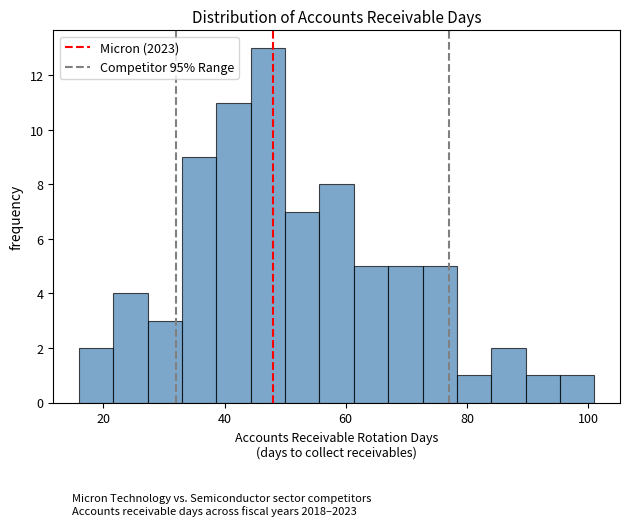

Around what value on the x-axis is the tallest bar? Give the approximate position of its centre, as read against the axis.

48